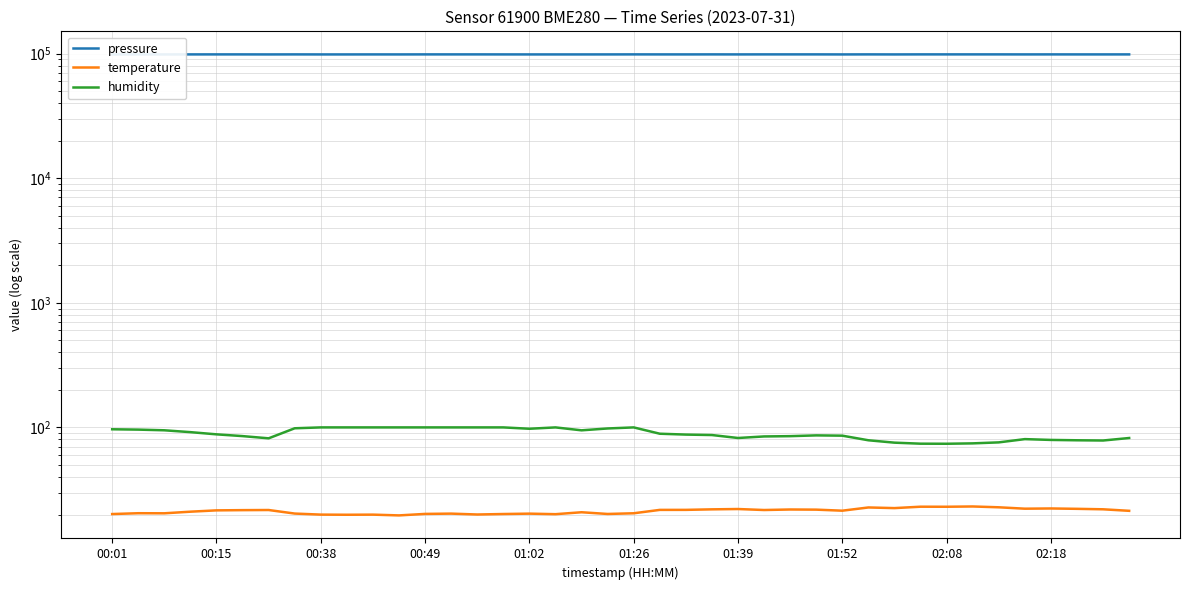

True or false: humidity and temperature intersect in this chart.

False